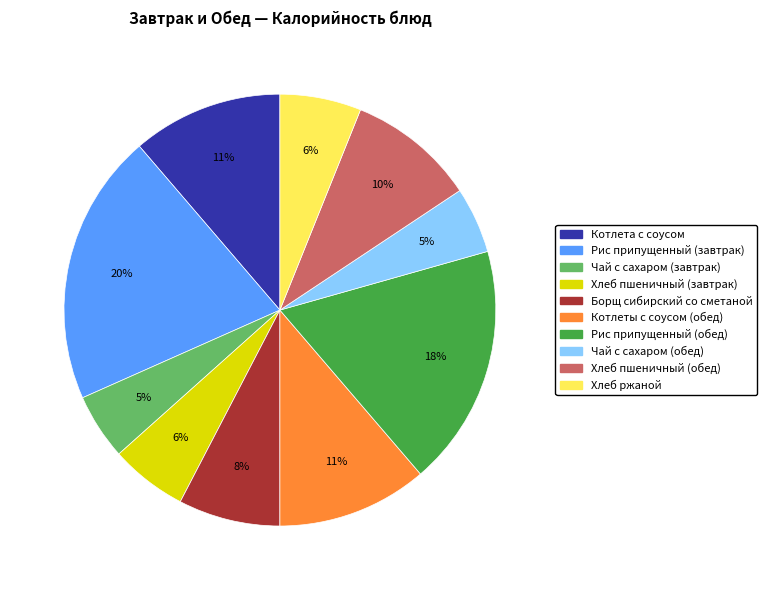

How many segments does this pie chart have?

10